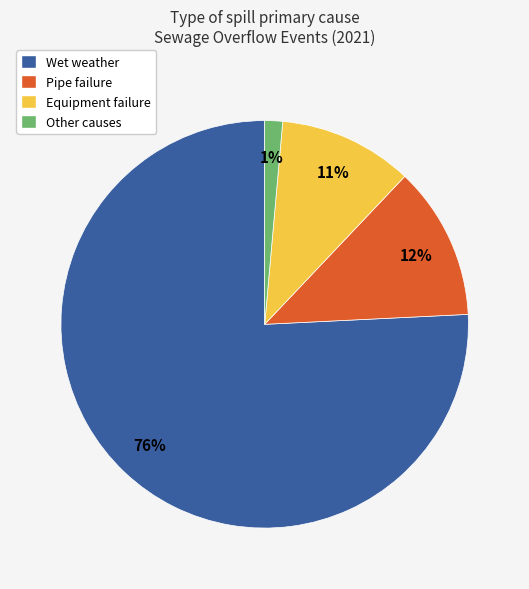

Rank the categories by value from lowest to highest.

Other causes, Equipment failure, Pipe failure, Wet weather